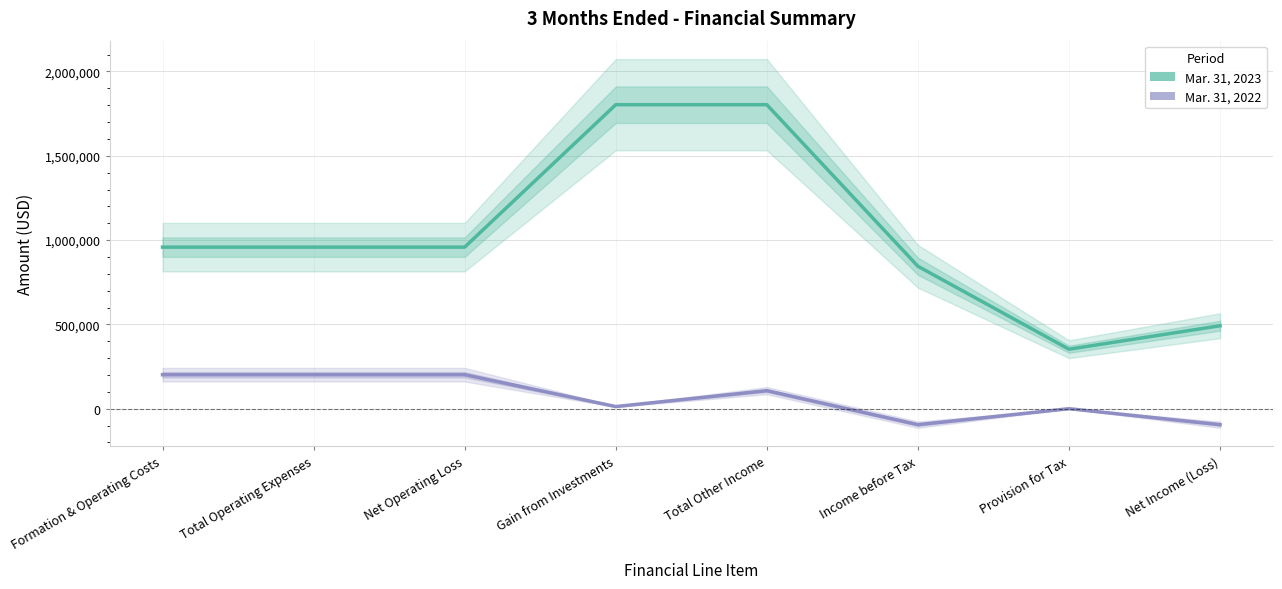

Is this an area chart (filled region under the line)?

No